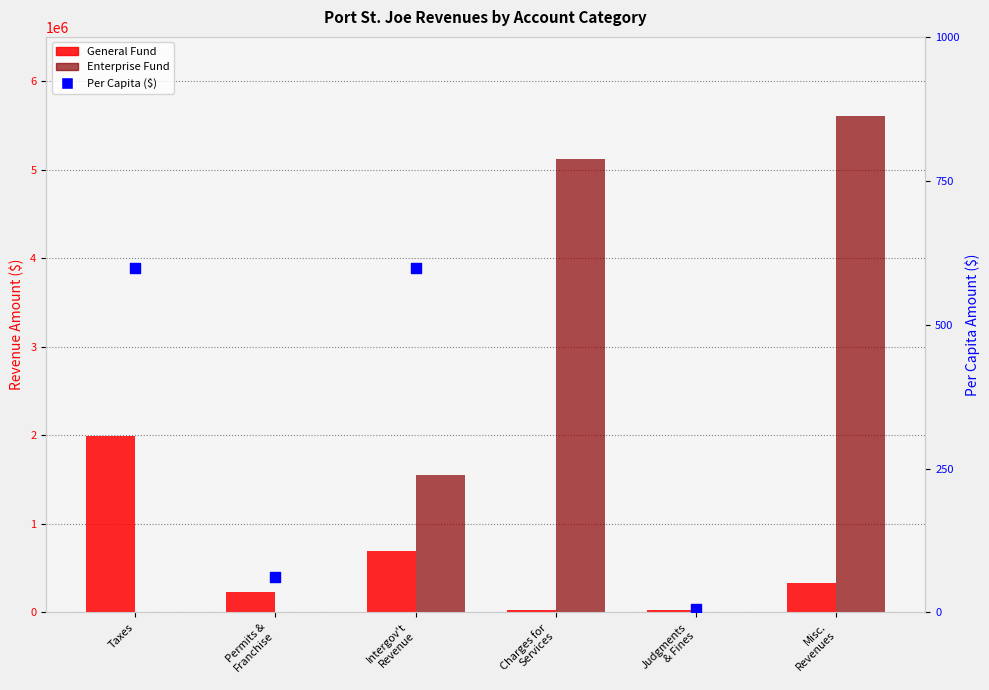

At which category is the sum across all series the highest?

Misc.
Revenues